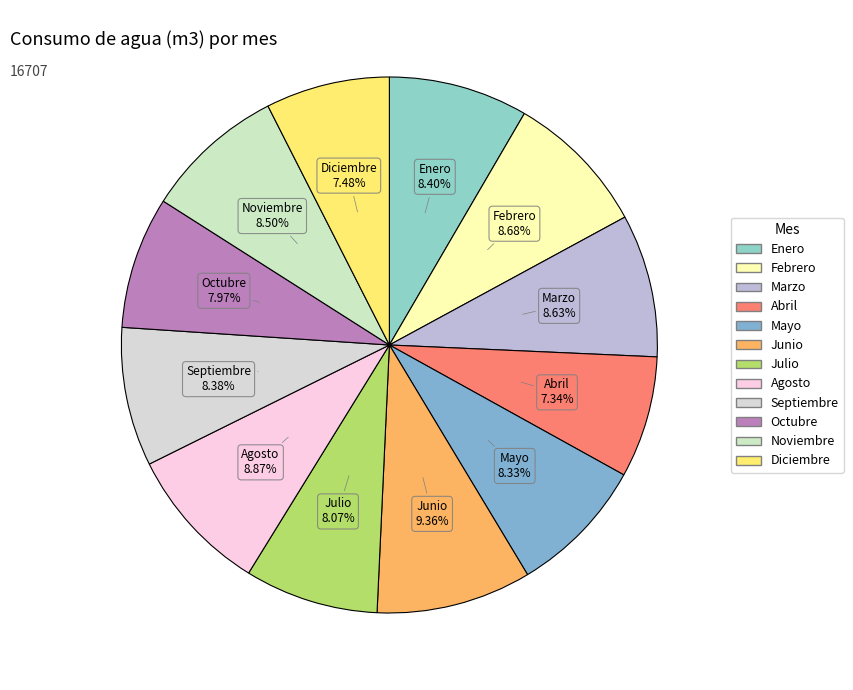

Approximately how many times larger is the value at Agosto compared to Marzo?

1.0